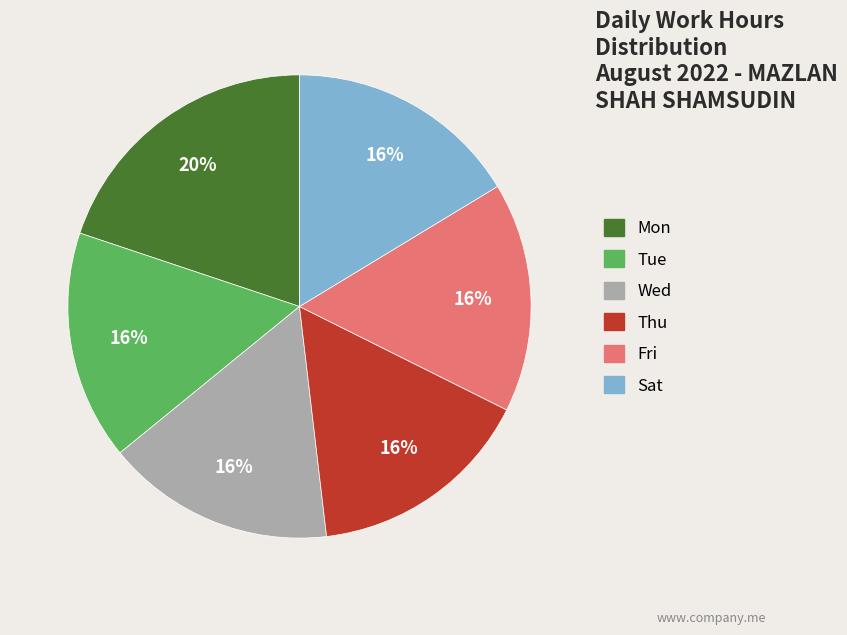

Is there a majority slice in this chart?

No